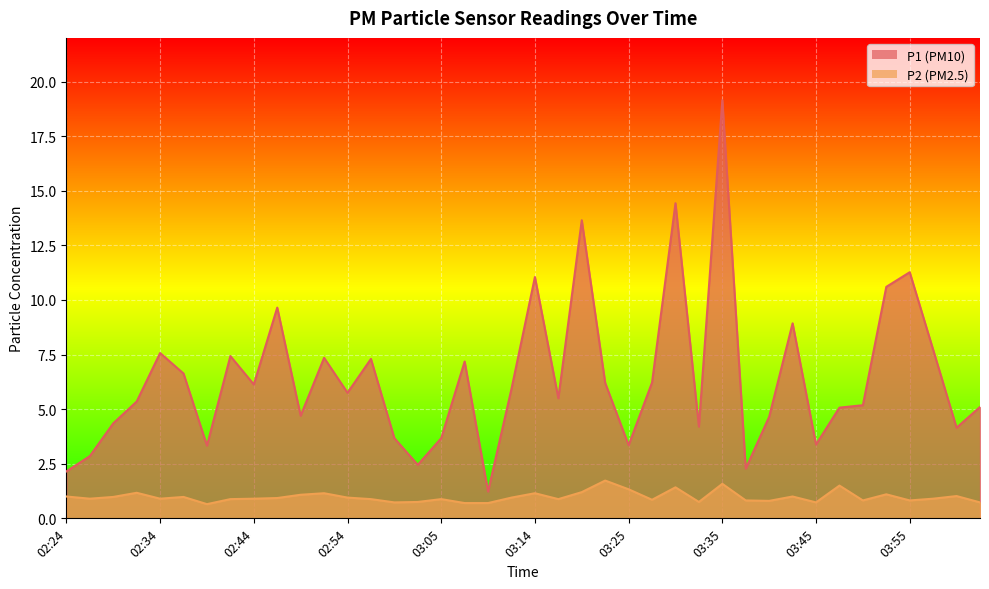

How many categories are shown in the chart?

40